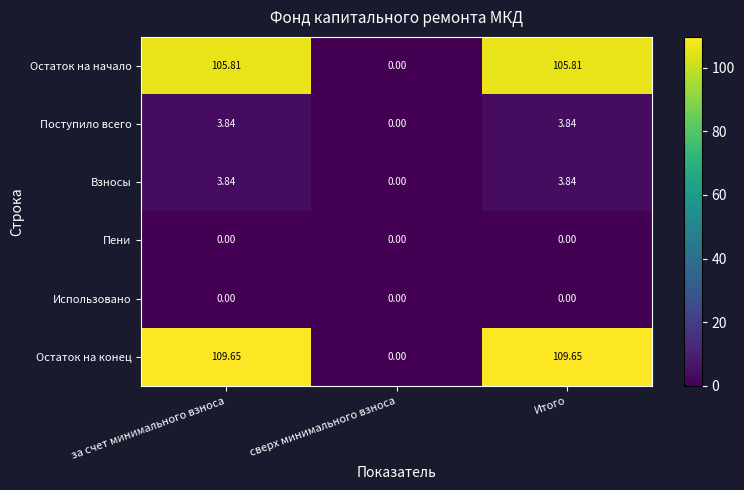

Which series has the largest range (max minus min)?

Остаток на конец